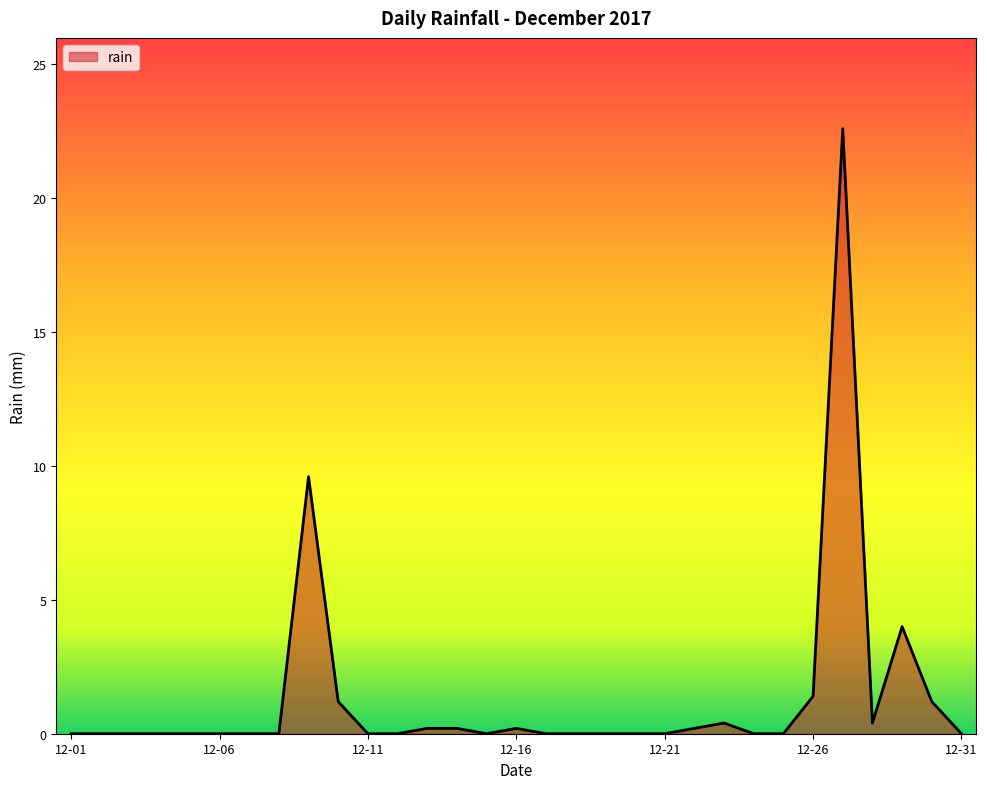

At which label is the value closest to 11?

2017-12-09